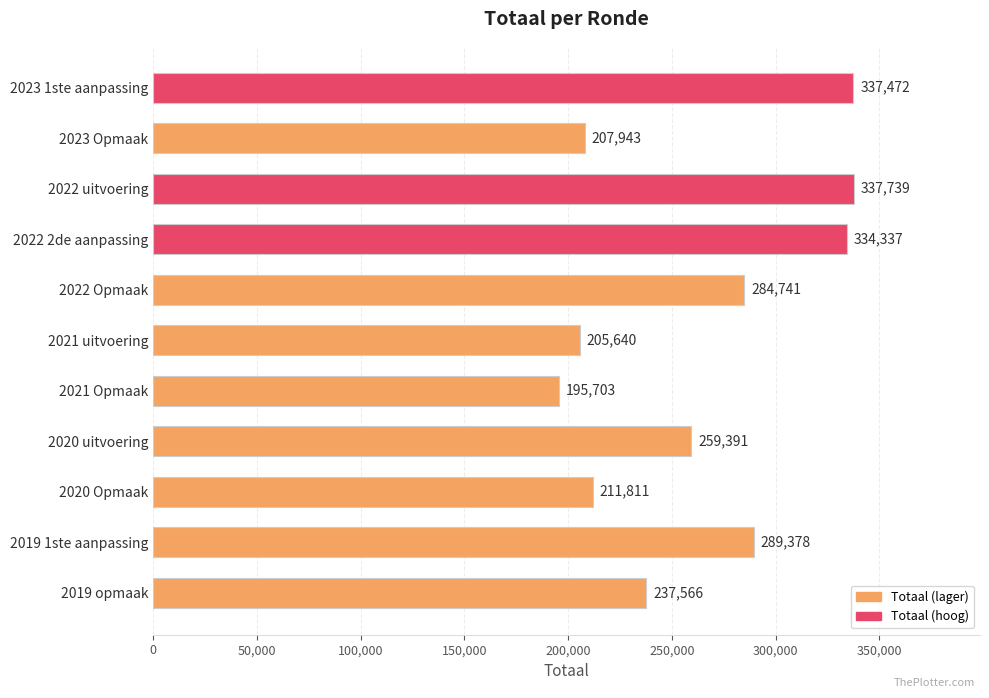

What is the change in value from 2022 uitvoering to 2020 uitvoering?

-78348